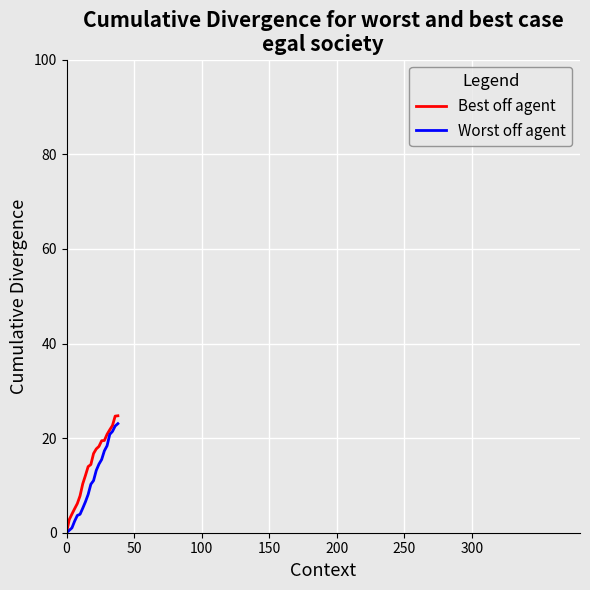

What is the highest value of the Worst off agent series?

23.1